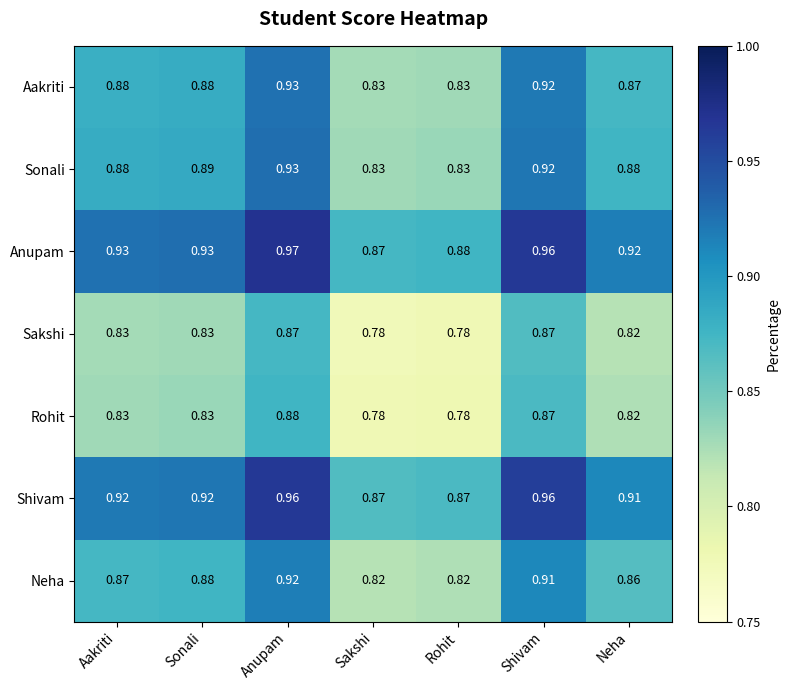

At which label does Aakriti reach its peak?

Anupam